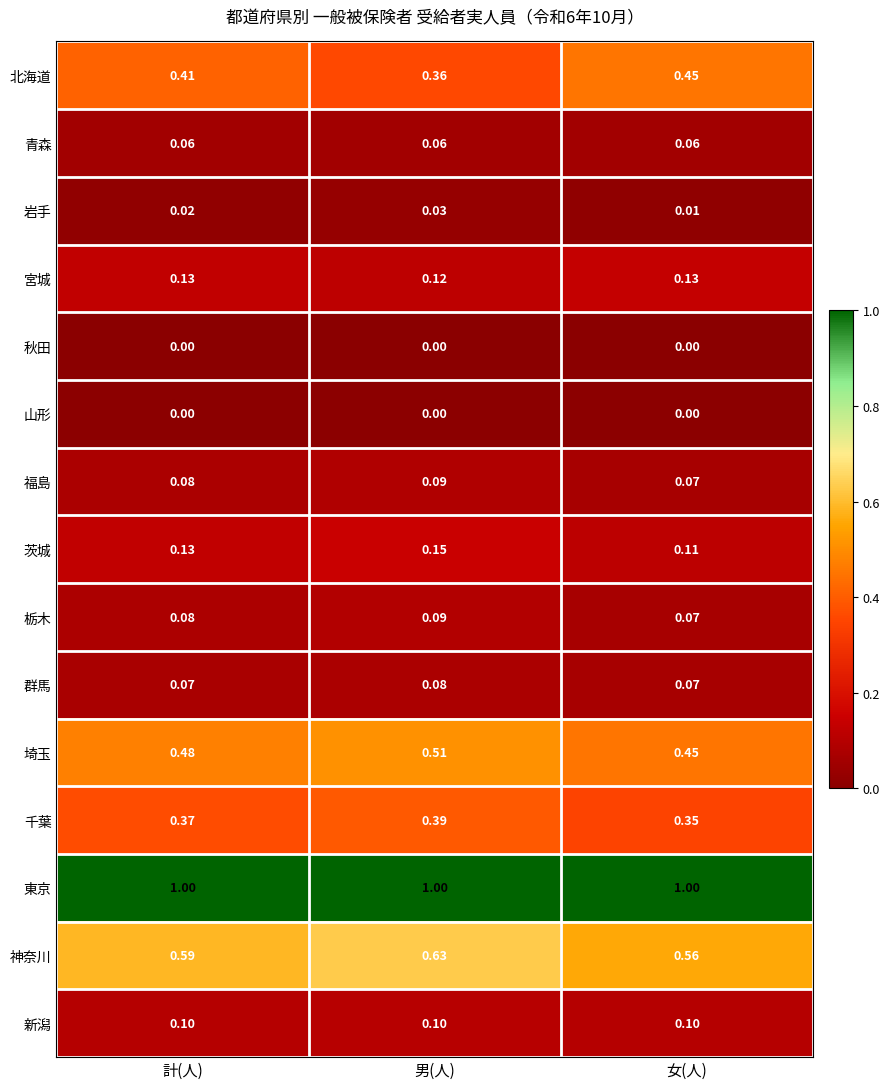

At which label is 千葉 closest to 0?

女(人)